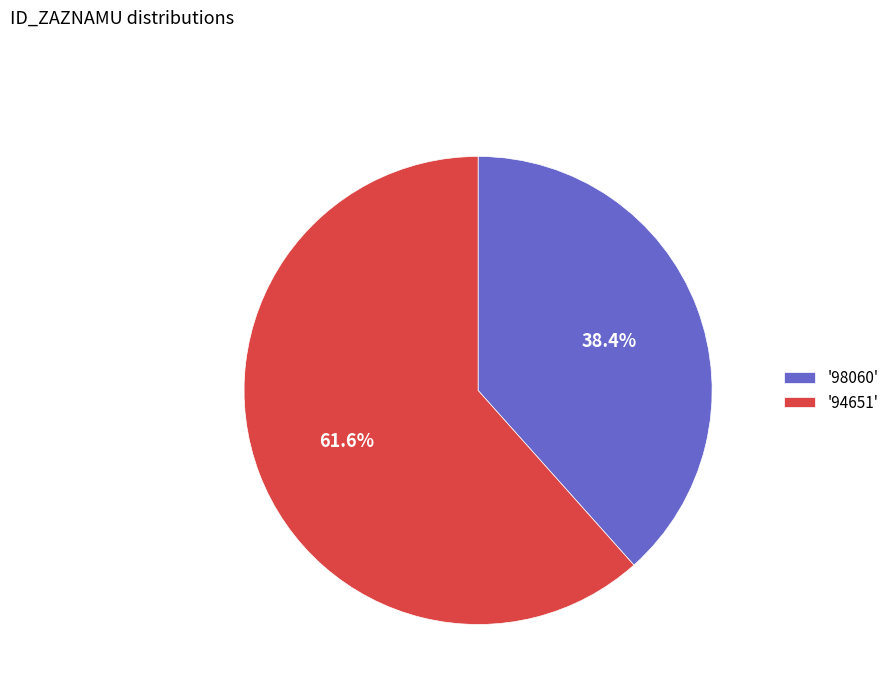

How many slices are in this pie chart?

2